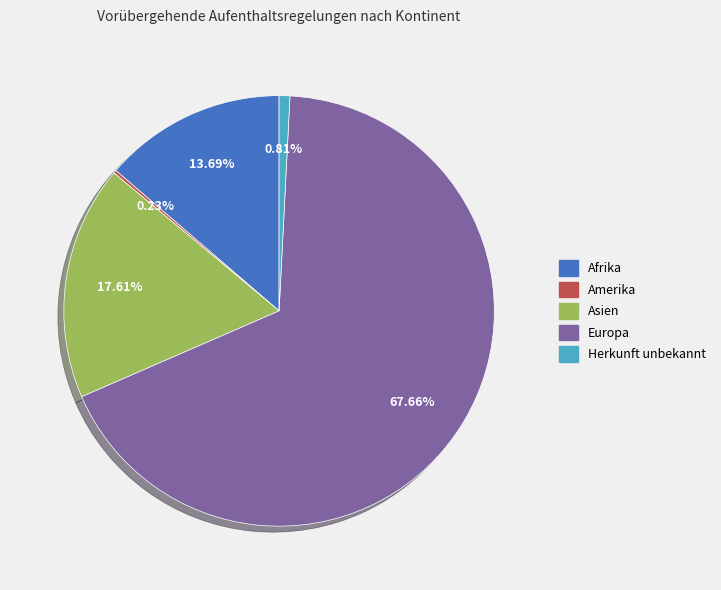

Does any single category account for the majority?

Yes